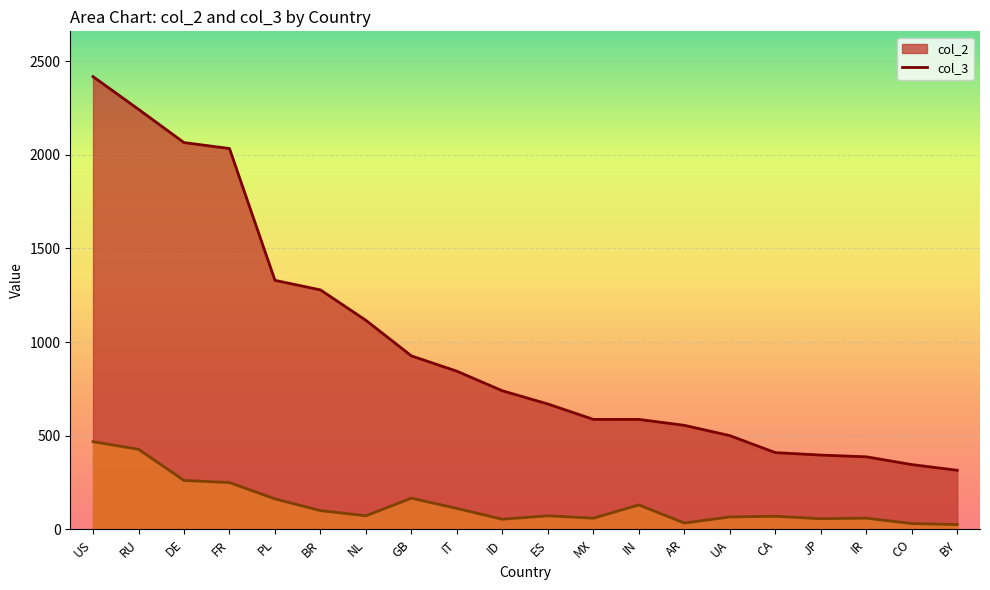

List the labels in order of col_3 value, largest first.

US, RU, DE, FR, GB, PL, IN, IT, BR, NL, ES, CA, UA, IR, MX, JP, ID, AR, CO, BY